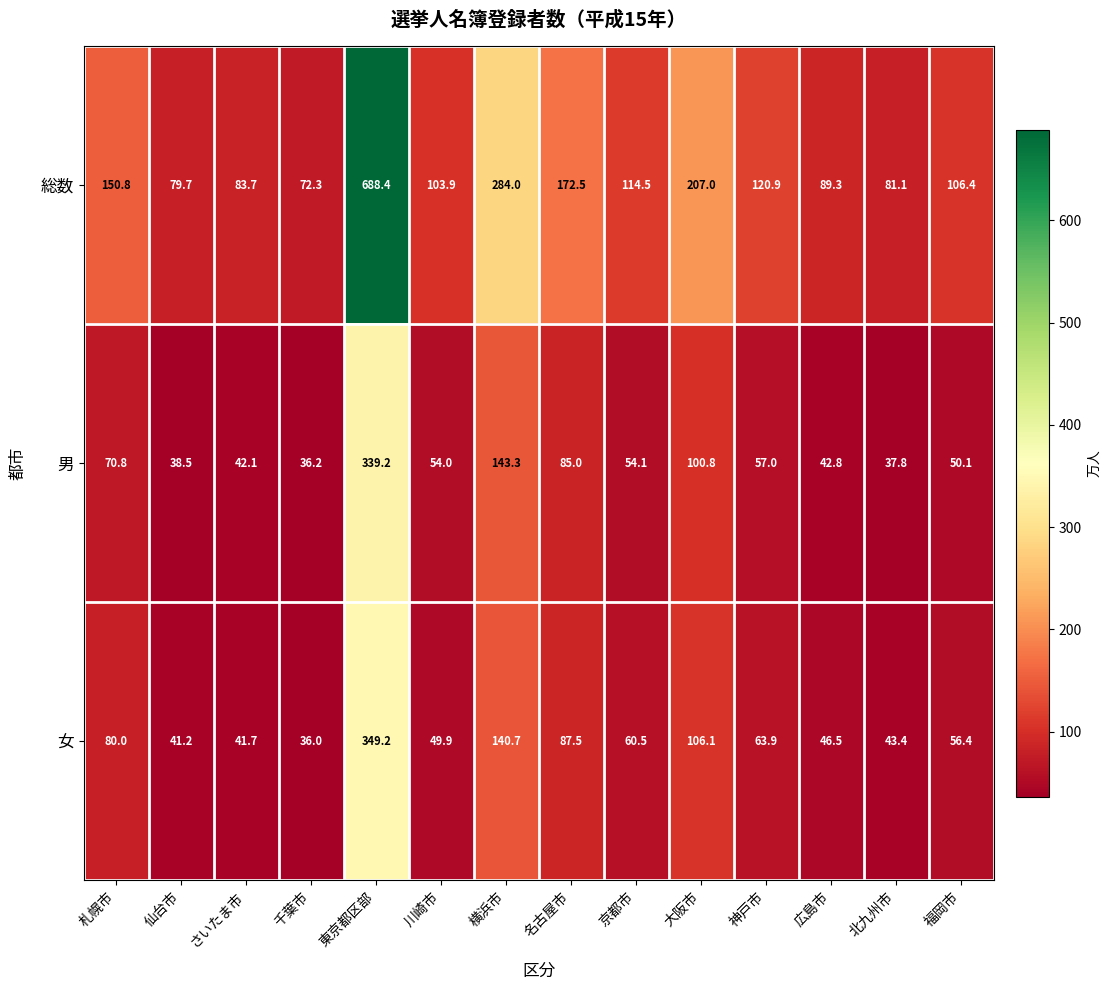

At which label does 男 reach its peak?

東京都区部